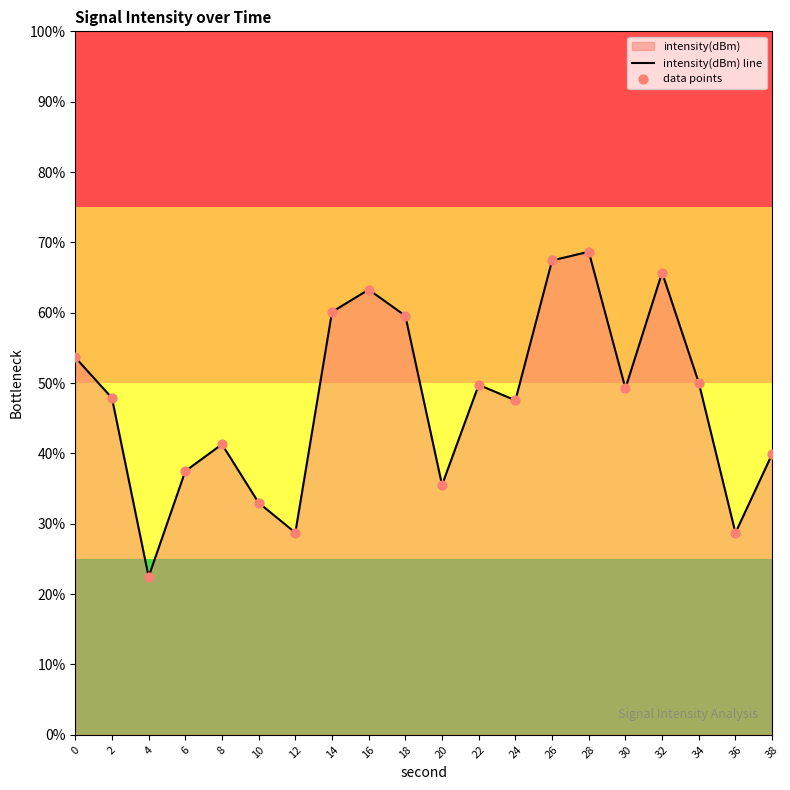

At how many categories does at least one series exceed 50?

8